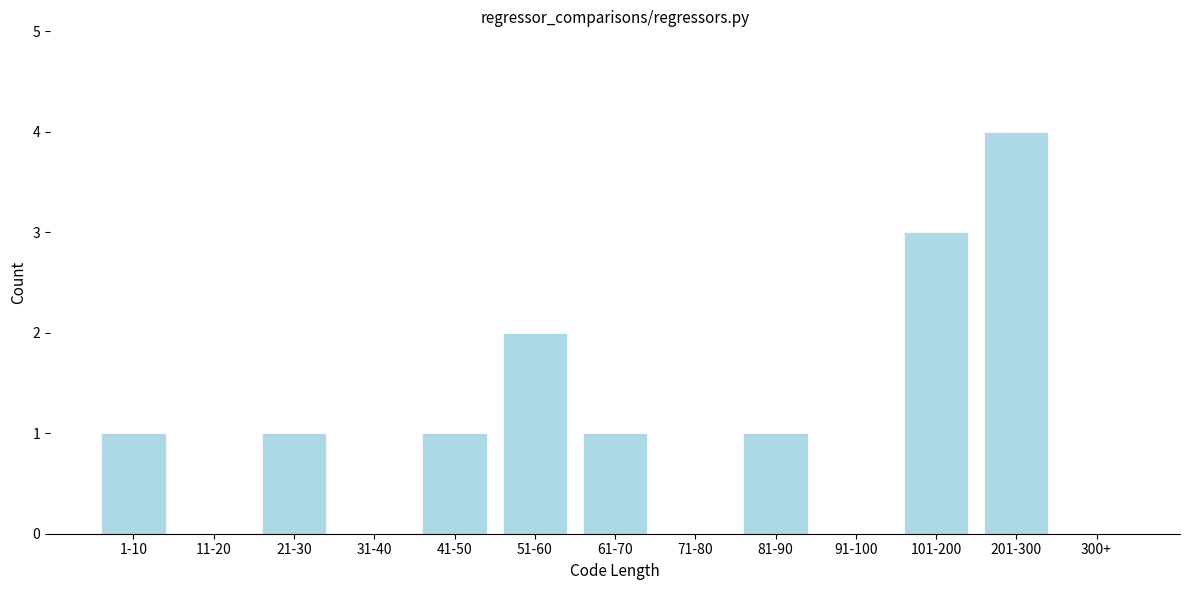

Reading right to left, list all the values displayed in this chart.

300+=0	201-300=4	101-200=3	91-100=0	81-90=1	71-80=0	61-70=1	51-60=2	41-50=1	31-40=0	21-30=1	11-20=0	1-10=1